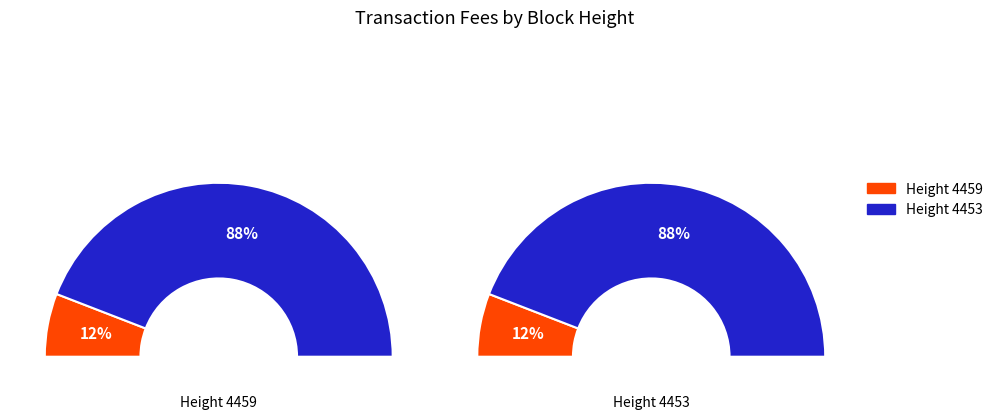

How many slices are in this pie chart?

2